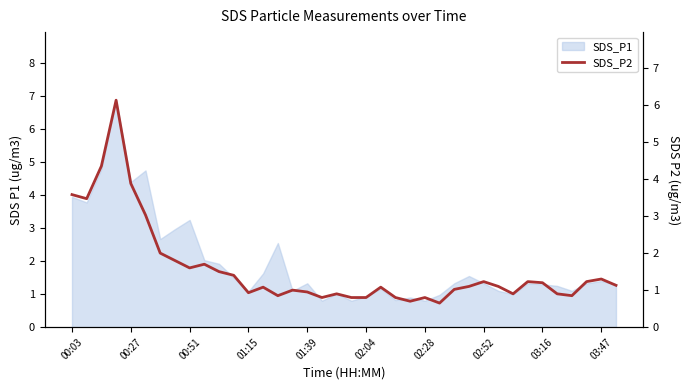

What is the change in value from 16 to 21?

+0.1